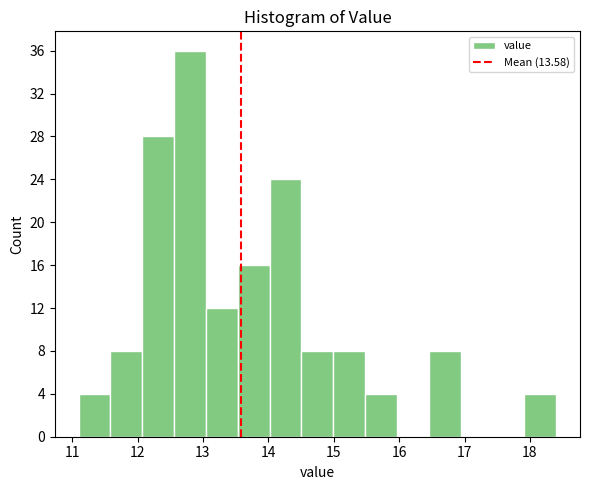

Over which range of the x-axis is the bar tallest?

12.6 to 13.0